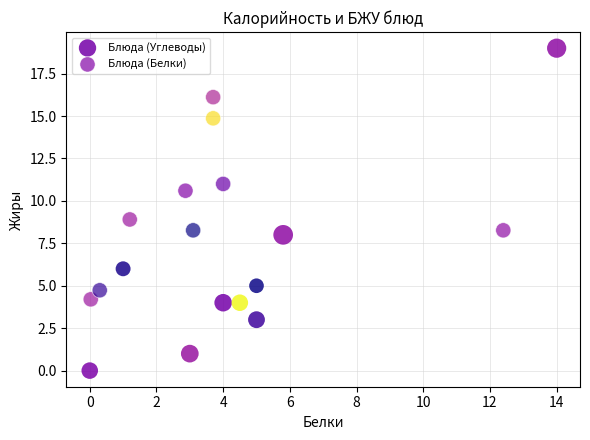

Which series reaches the minimum Y coordinate?

Блюда (Углеводы)